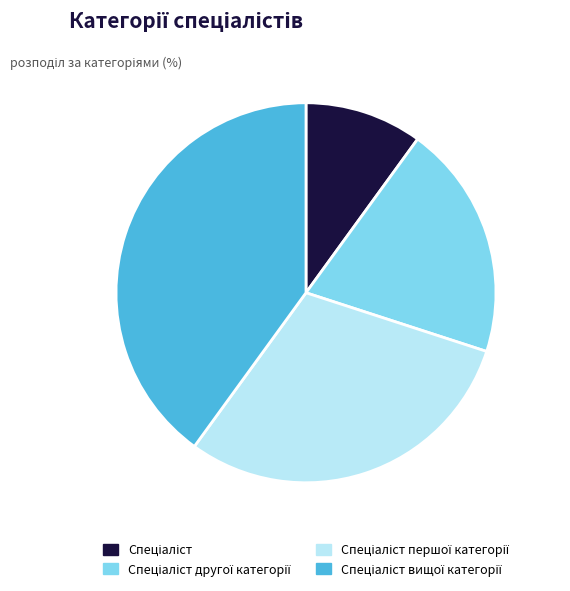

Is there a majority slice in this chart?

No